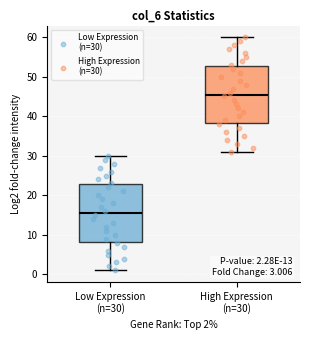

Which box has the lowest median line?

Low Expression (n=30)